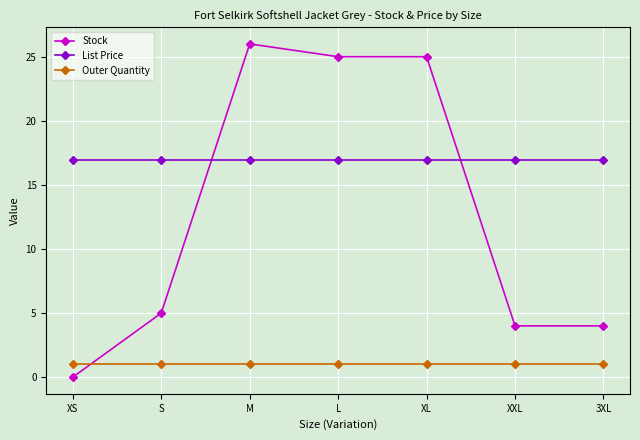

True or false: List Price and Outer Quantity cross at least once.

False